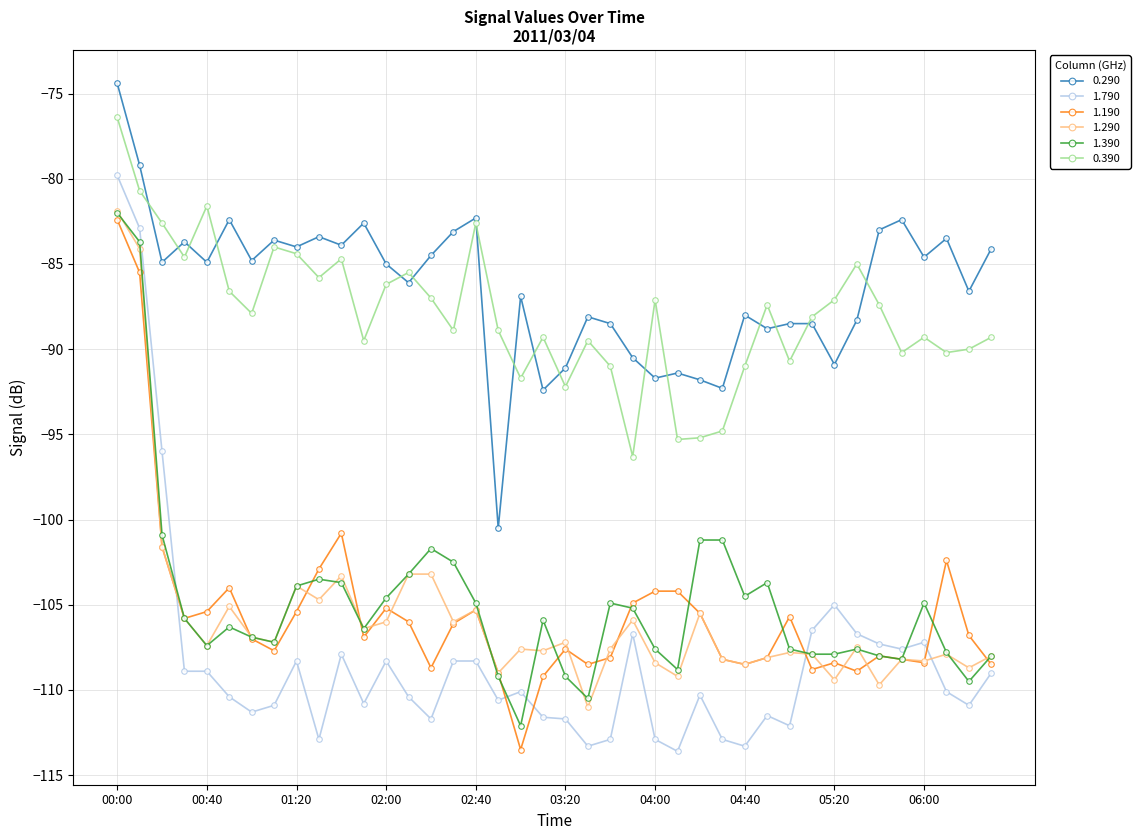

True or false: 1.390 has more than 2 points higher than both neighbors.

True